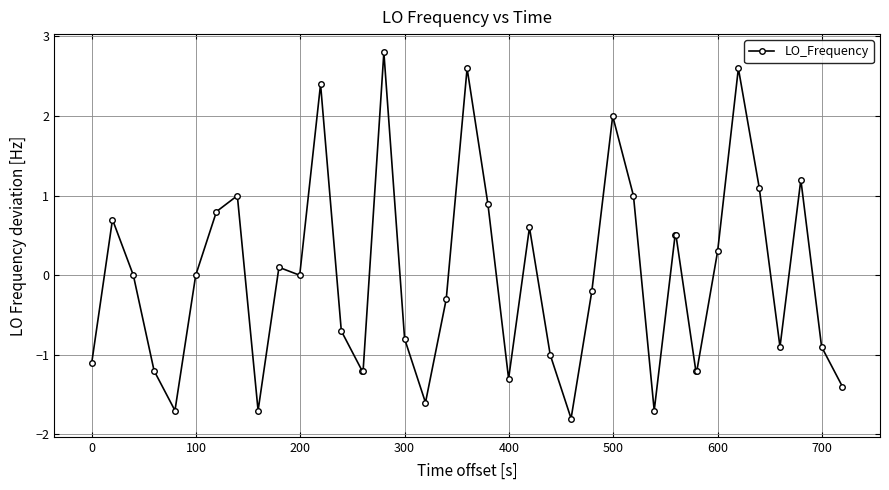

What is the difference between the maximum and second lowest values?

4.5